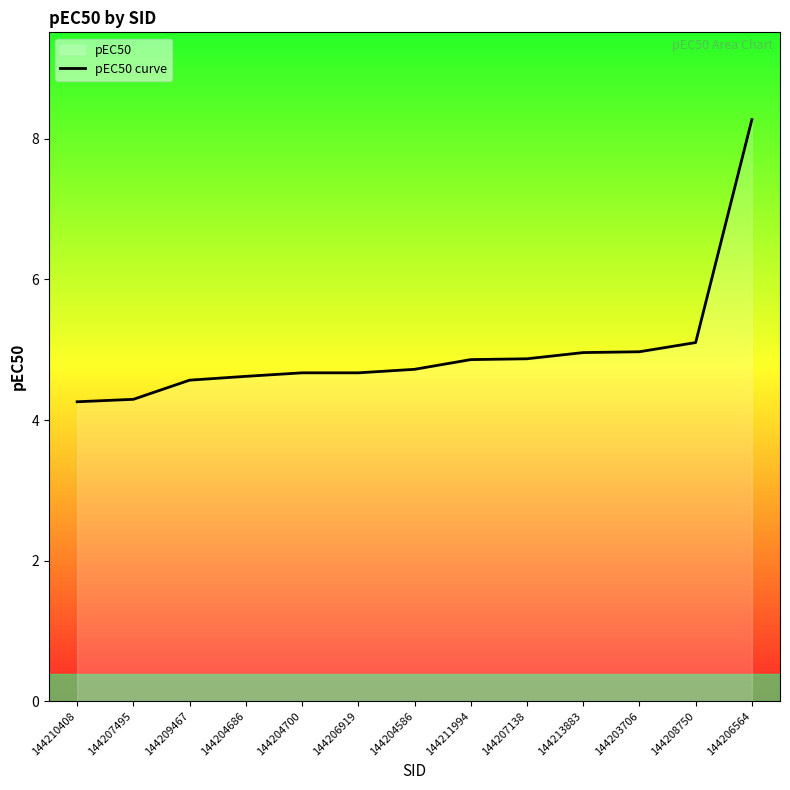

What is the maximum value shown in the chart?

8.3